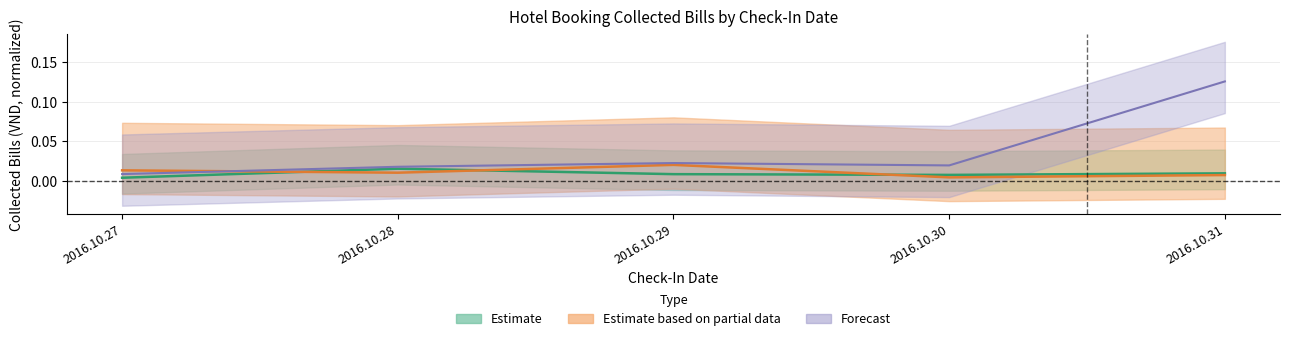

Which has a higher value, 2016.10.27 or 2016.10.29?

2016.10.29